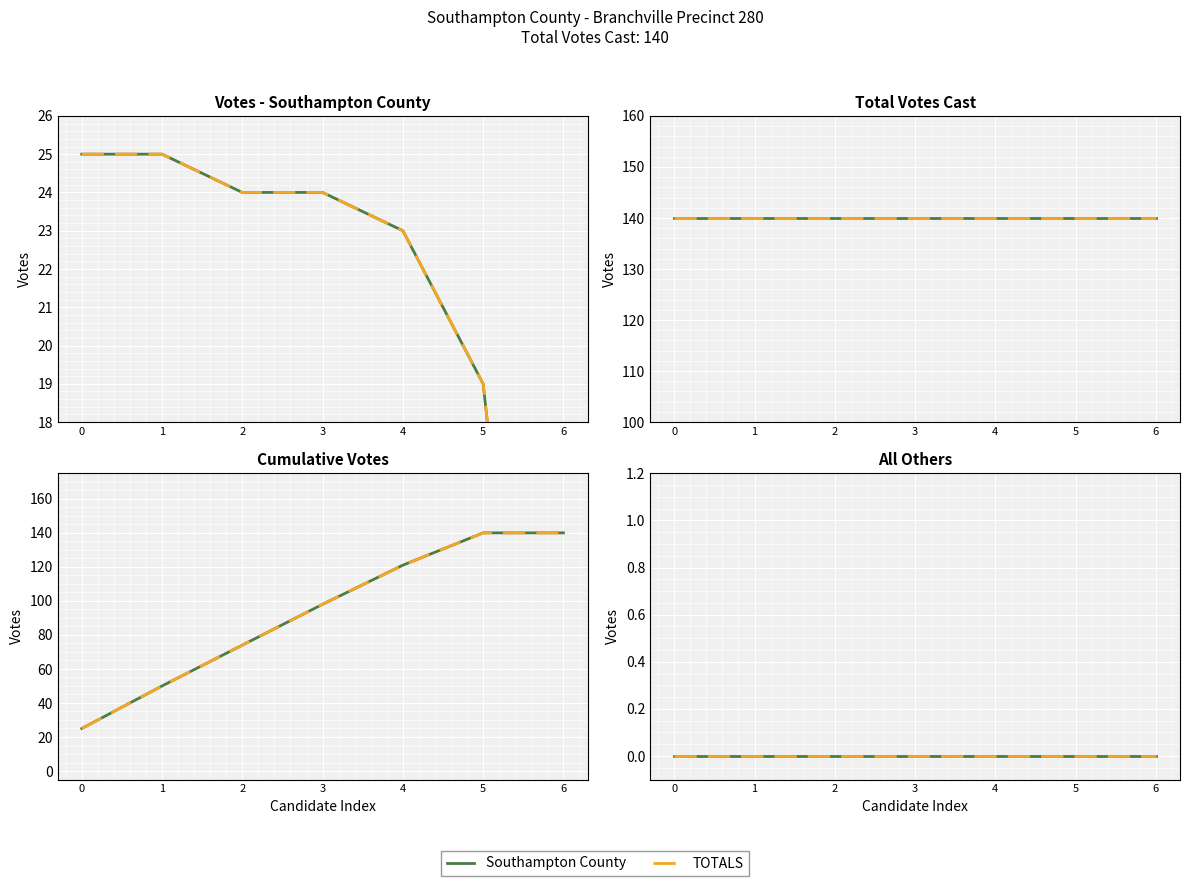

Rank the categories by Southampton County value from lowest to highest.

6, 5, 4, 2, 3, 0, 1